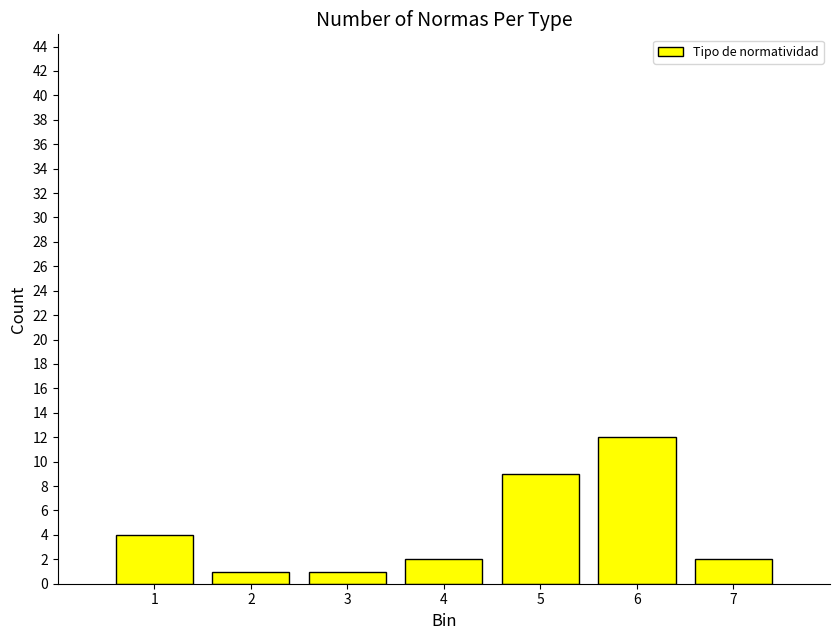

Reading left to right, transcribe all the data shown in this chart.

4	1	1	2	9	12	2